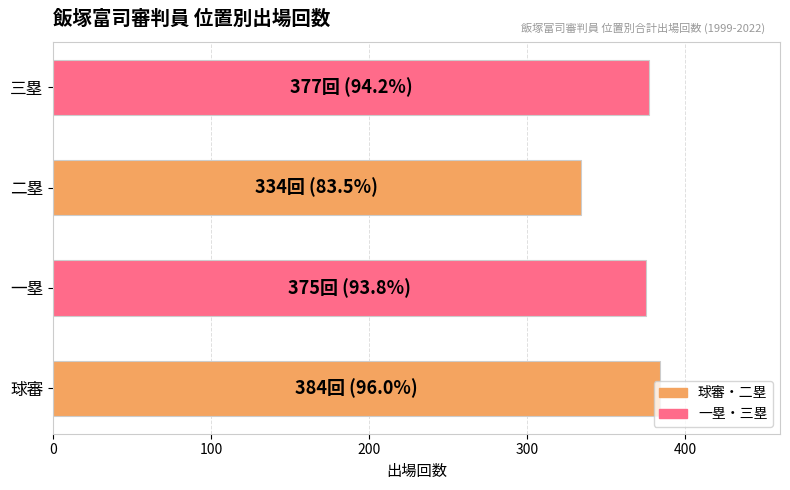

Which category has the lowest value across all series?

二塁